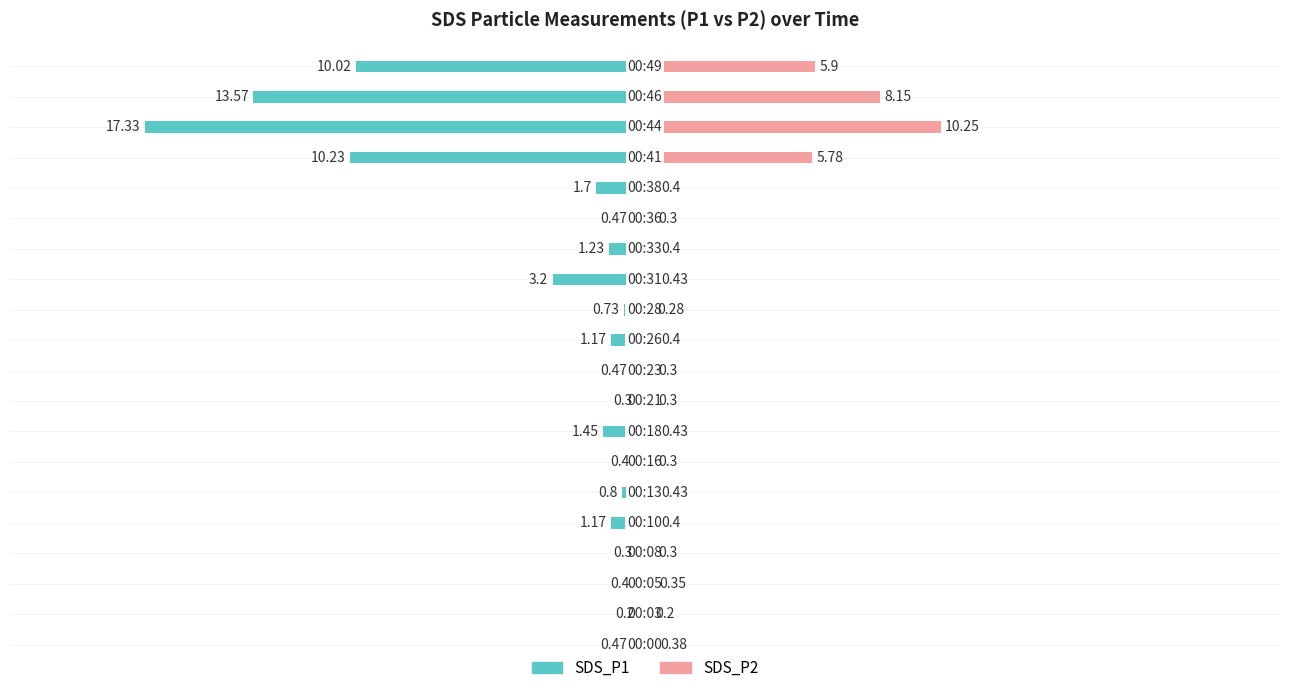

Reading left to right, transcribe all the data shown in this chart.

SDS_P1: -0.5	-0.2	-0.4	-0.3	-1.2	-0.8	-0.4	-1.4	-0.3	-0.5	-1.2	-0.7	-3.2	-1.2	-0.5	-1.7	-10.2	-17.3	-13.6	-10.0
SDS_P2: 0.4	0.2	0.3	0.3	0.4	0.4	0.3	0.4	0.3	0.3	0.4	0.3	0.4	0.4	0.3	0.4	5.8	10.2	8.2	5.9